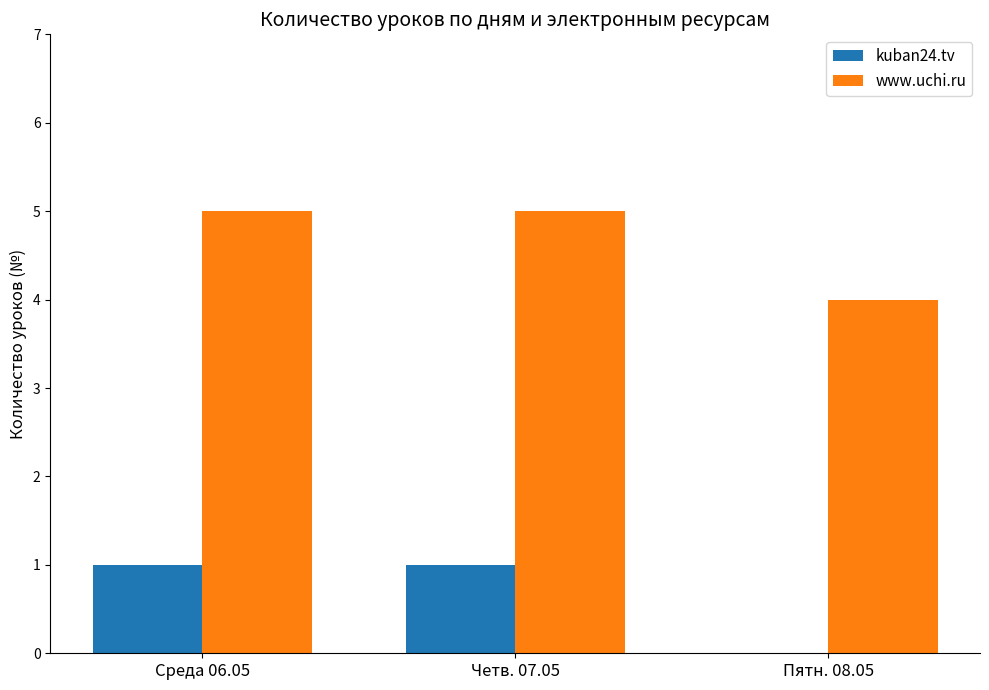

Count the number of data series in this chart.

2